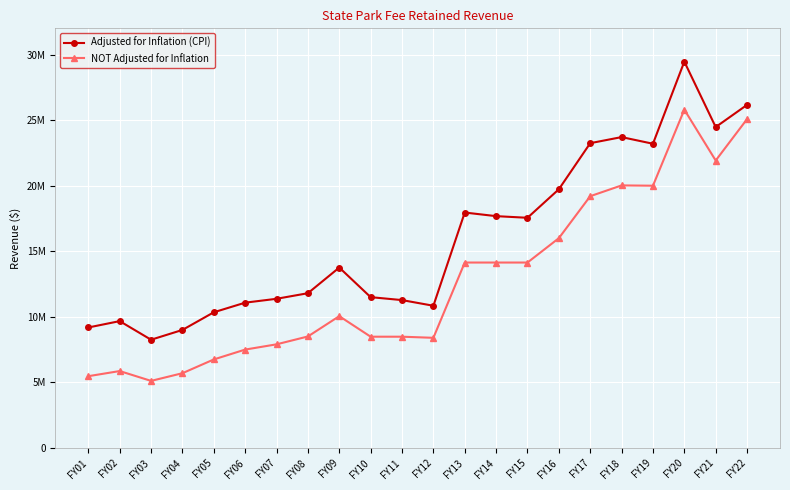

Which series has the largest total across all categories?

Adjusted for Inflation (CPI)